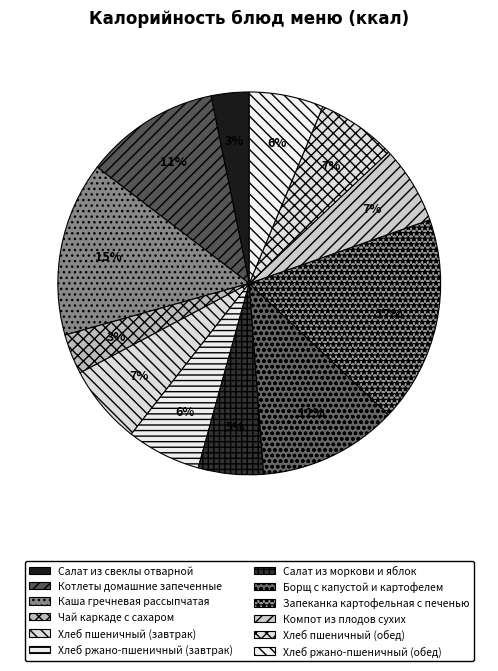

Does Борщ с капустой и картофелем represent more than half of the total?

No